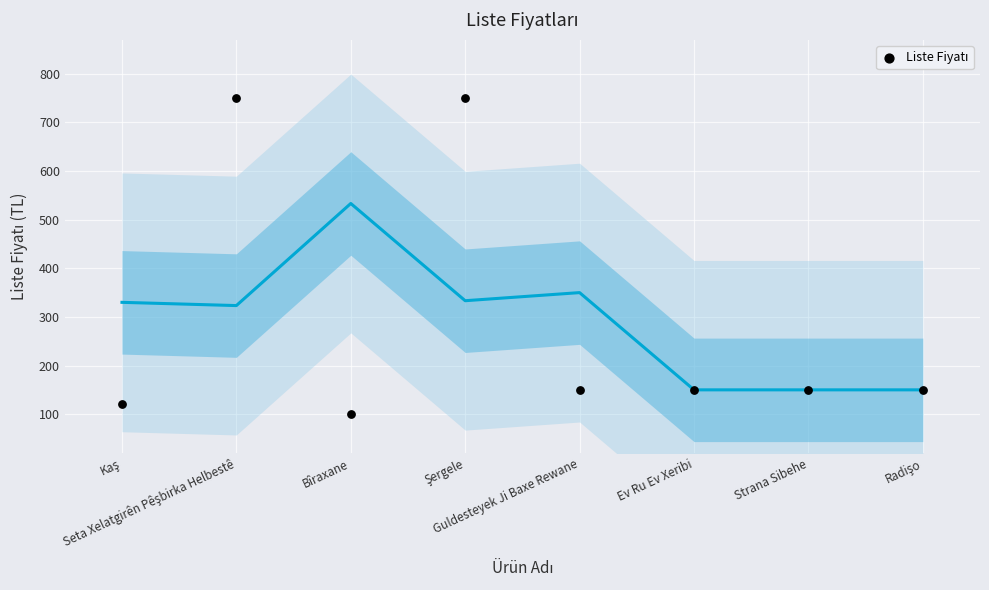

What is the range of Y values (max minus min)?

650